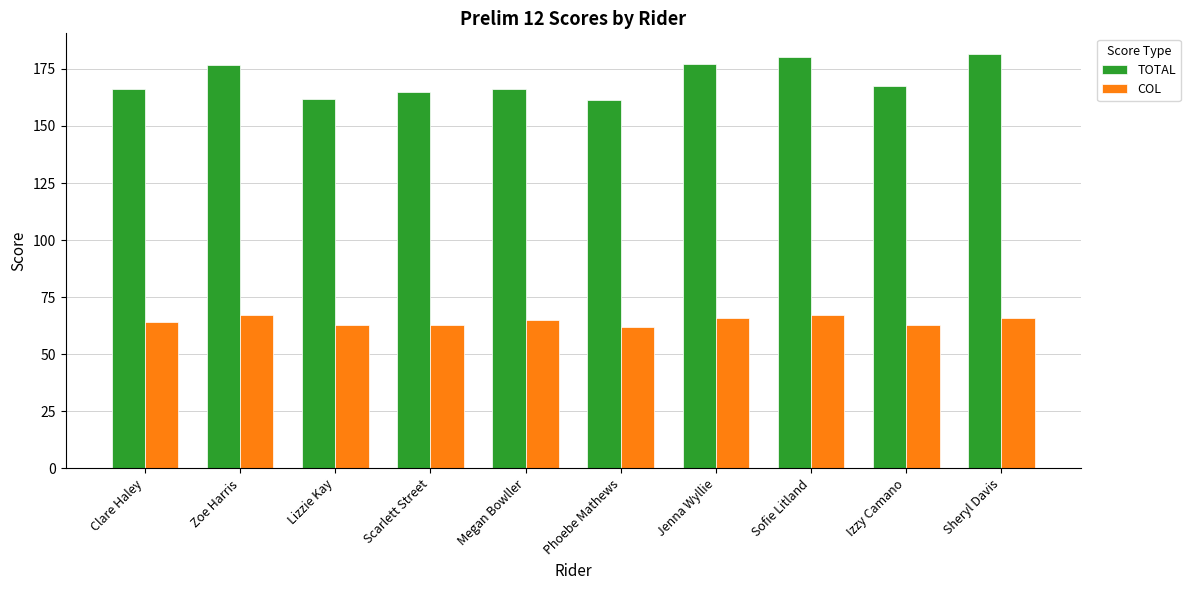

What is the difference between the maximum and minimum values in the COL series?

5.0